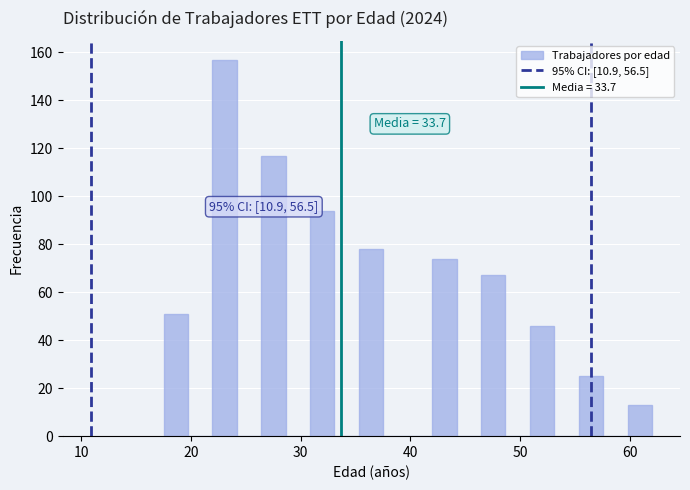

Read against the x-axis, roughly where is the centre of the tallest bar?

23